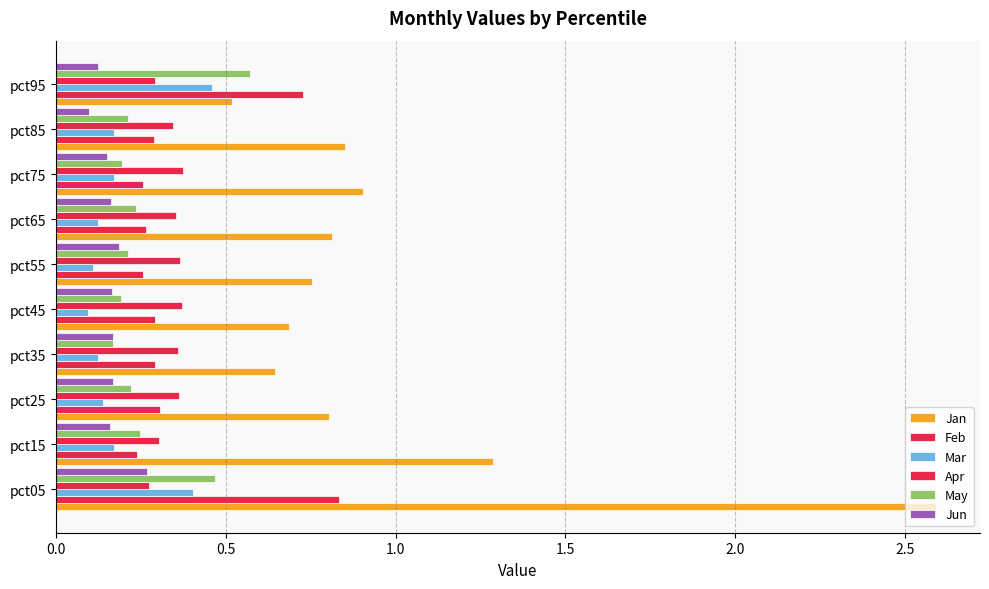

Count the Jun values in the range 0 to 1.

10